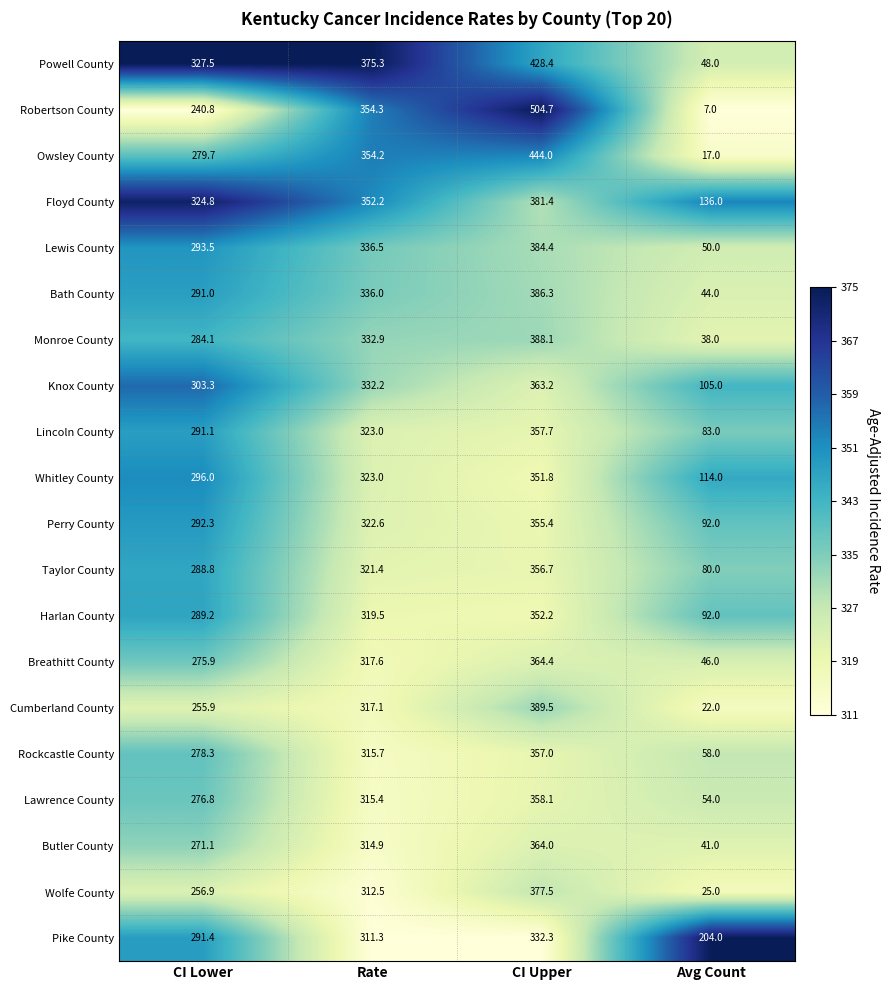

Rank the series by their maximum value, from highest to lowest.

Robertson County, Owsley County, Powell County, Cumberland County, Monroe County, Bath County, Lewis County, Floyd County, Wolfe County, Breathitt County, Butler County, Knox County, Lawrence County, Lincoln County, Rockcastle County, Taylor County, Perry County, Harlan County, Whitley County, Pike County